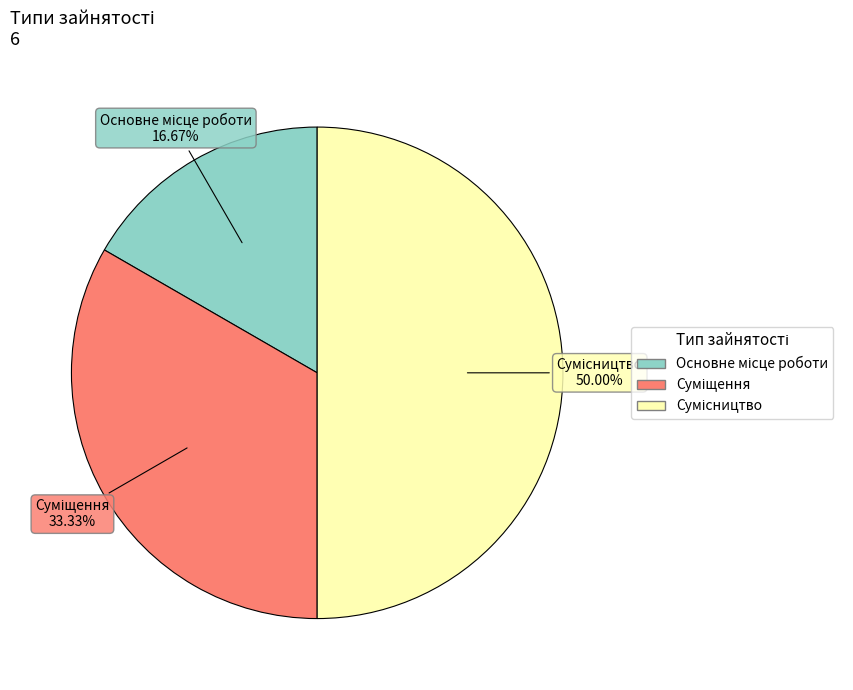

How many segments does this pie chart have?

3